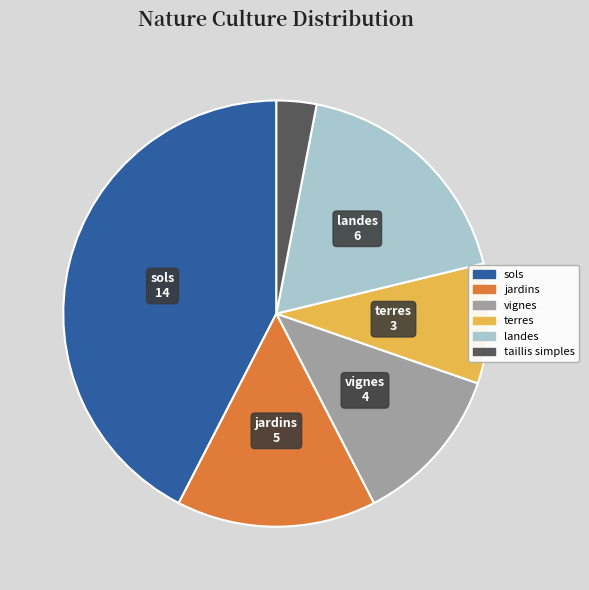

The jardins slice represents 4% of the pie. True or false?

False